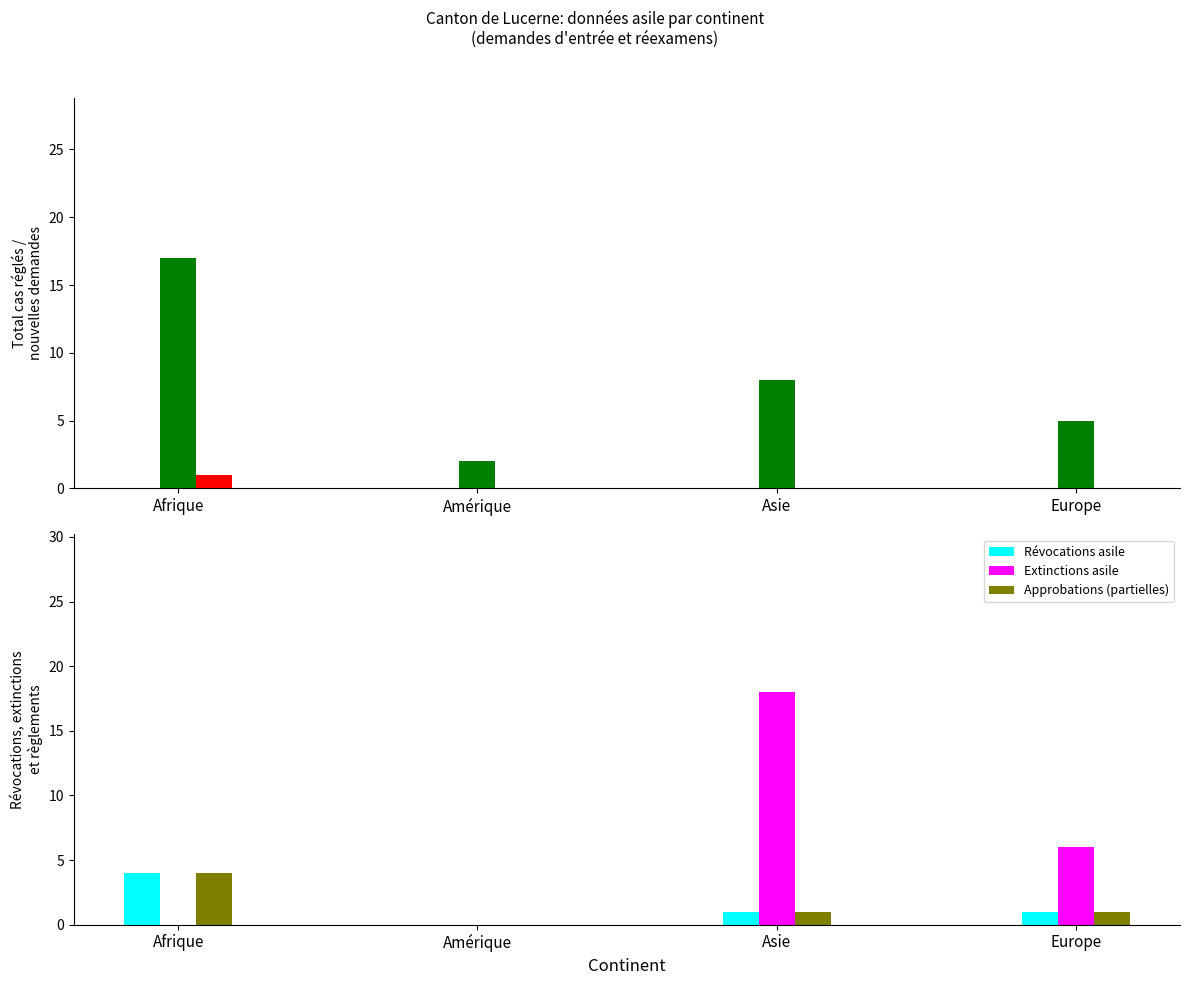

At which label does Approbations (partielles) reach its peak?

Afrique